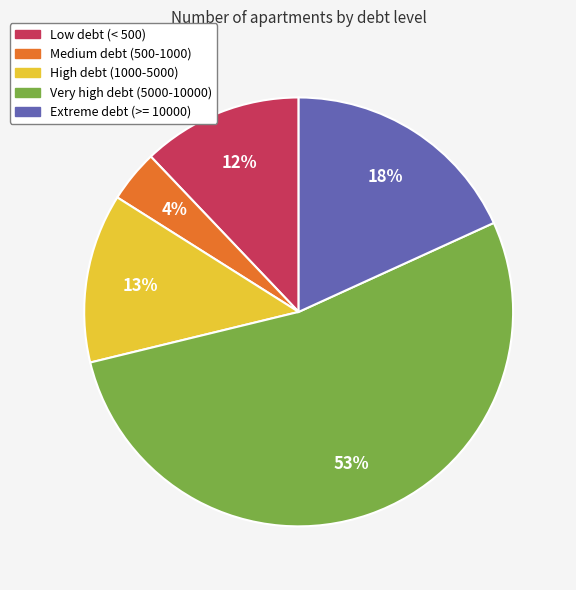

Is there a majority slice in this chart?

Yes